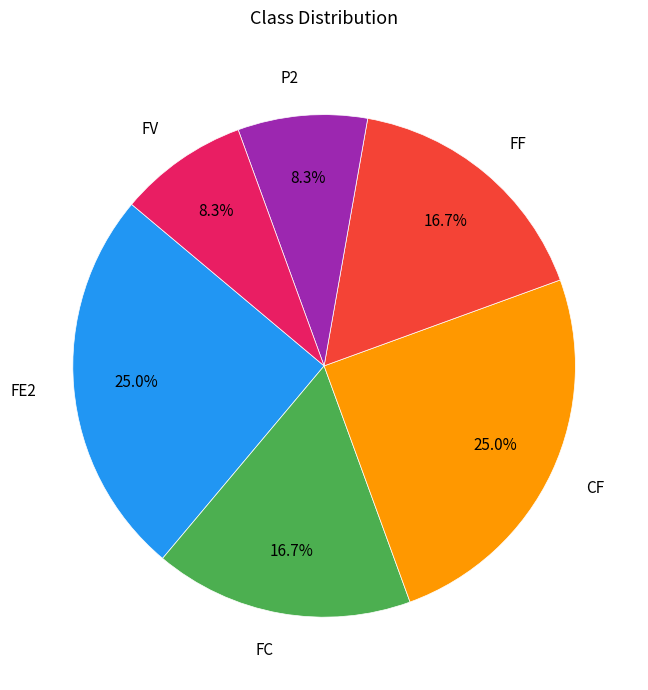

To the nearest percent, what is the difference between the largest and smallest slice percentages?

17%